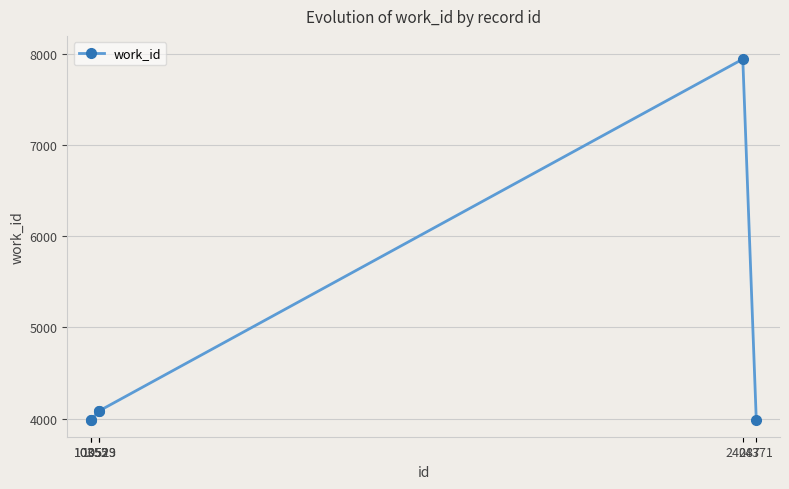

What is the smallest value displayed?

3986